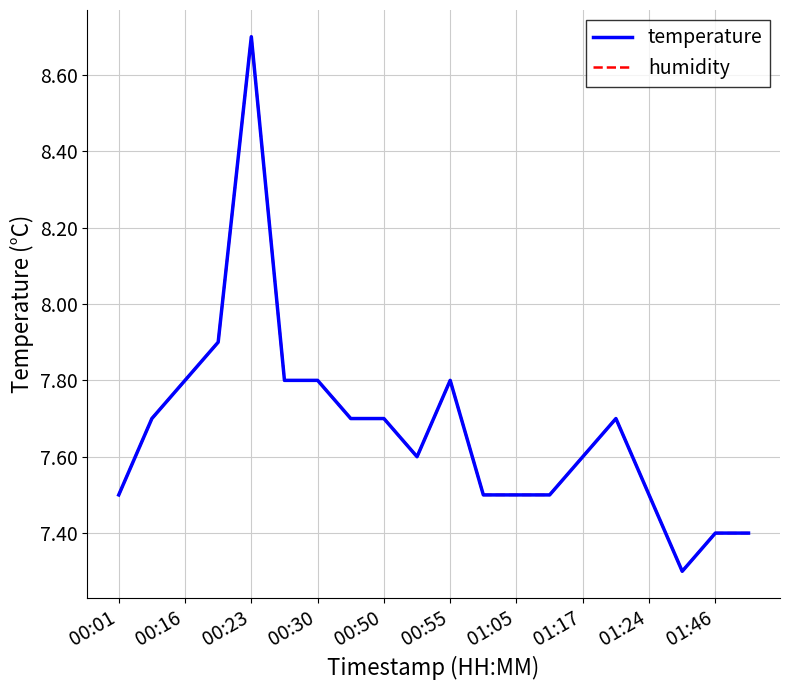

True or false: humidity and temperature cross at least once.

False